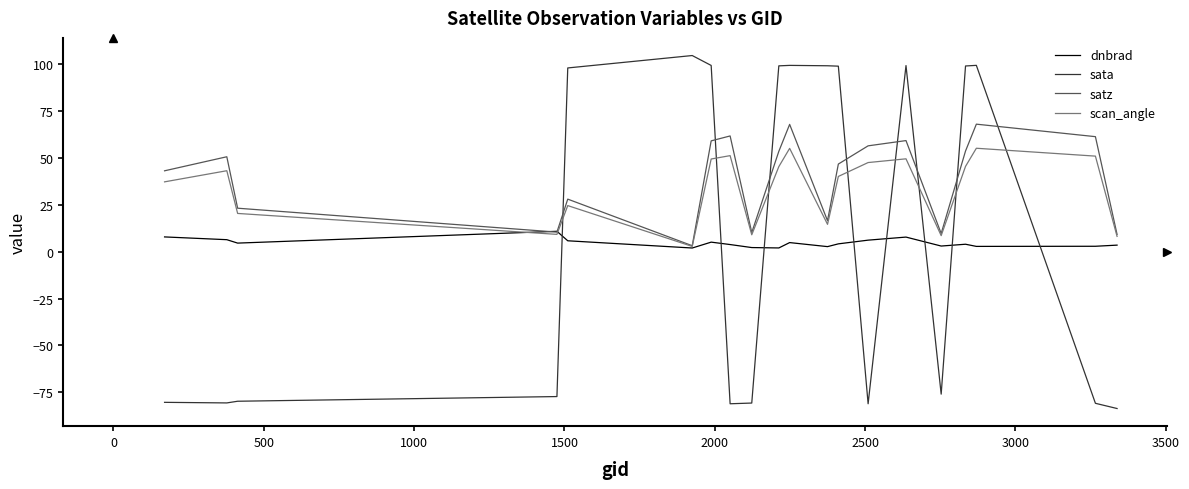

What is the lowest value of the sata series?

-83.6